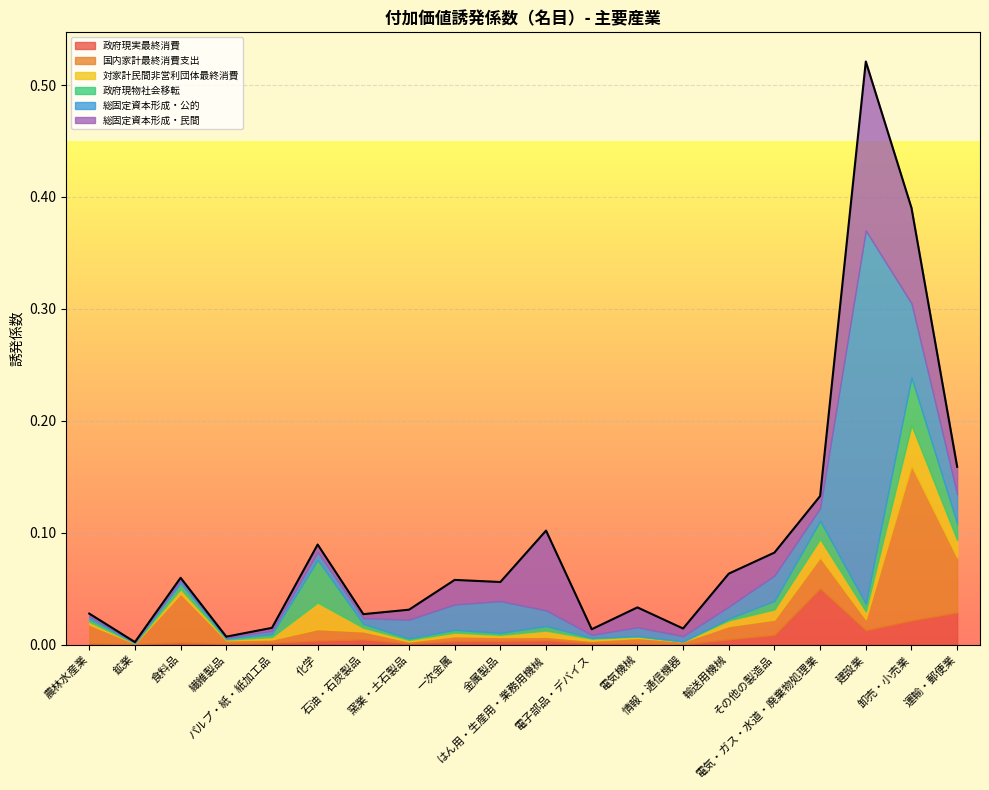

What position from the right is 建設業?

3